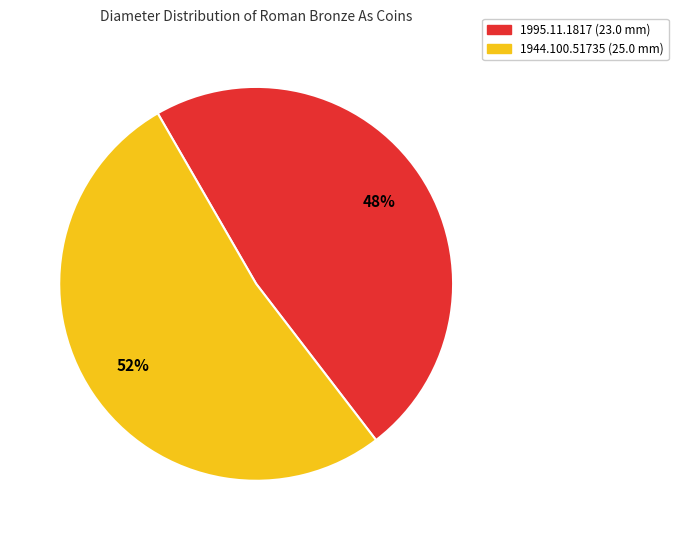

What is the ratio of the value at 1944.100.51735 (25.0 mm) to the value at 1995.11.1817 (23.0 mm)?

1.1